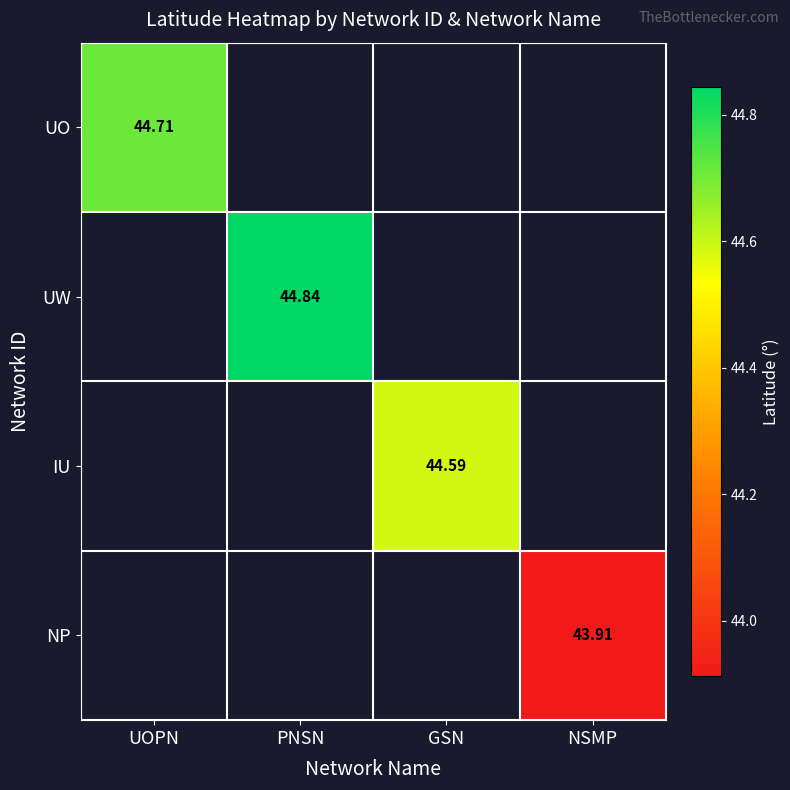

How many positive values does the UO series have?

1